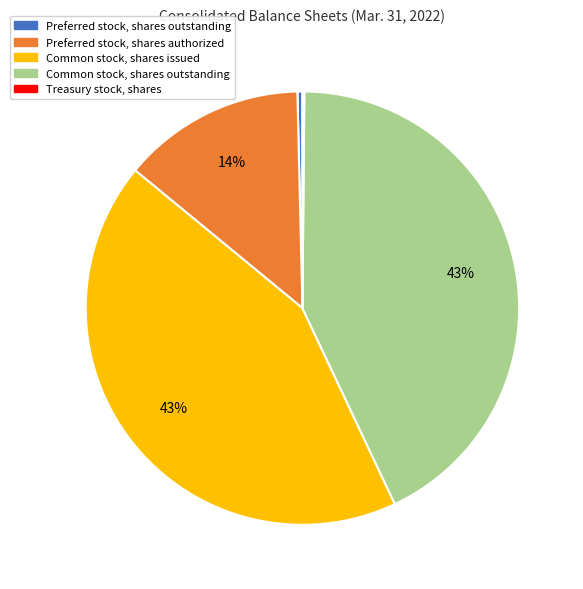

Is there any slice that represents more than half of the pie?

No